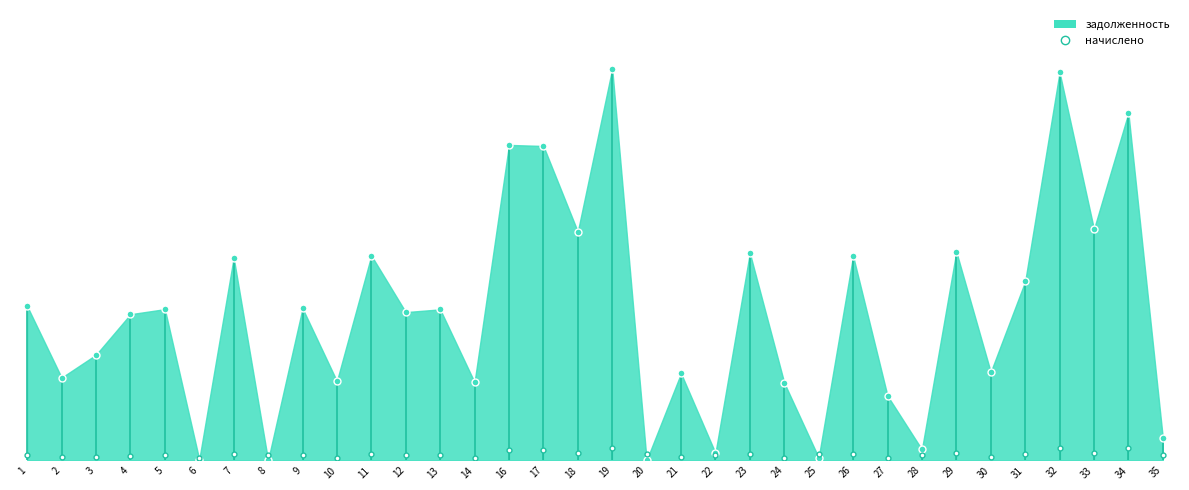

Reading left to right, what are all the values shown in this chart?

задолженность: 1=41636.3	2=22337.4	3=28518.0	4=39469.0	5=40837.7	6=211.8	7=54754.6	8=0.0	9=41065.9	10=21388.6	11=55324.9	12=40039.3	13=40780.8	14=21103.3	16=85211.9	17=84926.8	18=61770.0	19=105796.8	20=0.0	21=23498.9	22=1977.3	23=56009.4	24=20932.3	25=741.6	26=55210.8	27=17432.8	28=2926.9	29=56351.5	30=23841.0	31=48309.6	32=104832.1	33=62454.5	34=93823.7	35=6115.0
начислено: 1=1357.8	2=768.2	3=930.0	4=1287.1	5=1331.8	6=699.4	7=1785.6	8=1294.6	9=1339.2	10=697.5	11=1804.2	12=1305.7	13=1329.9	14=688.2	16=2778.8	17=2769.5	18=2014.4	19=3450.3	20=1798.6	21=766.3	22=1553.1	23=1826.5	24=682.6	25=1577.3	26=1800.5	27=673.3	28=1532.6	29=1837.7	30=777.5	31=1575.4	32=3418.7	33=2036.7	34=3191.8	35=1541.9